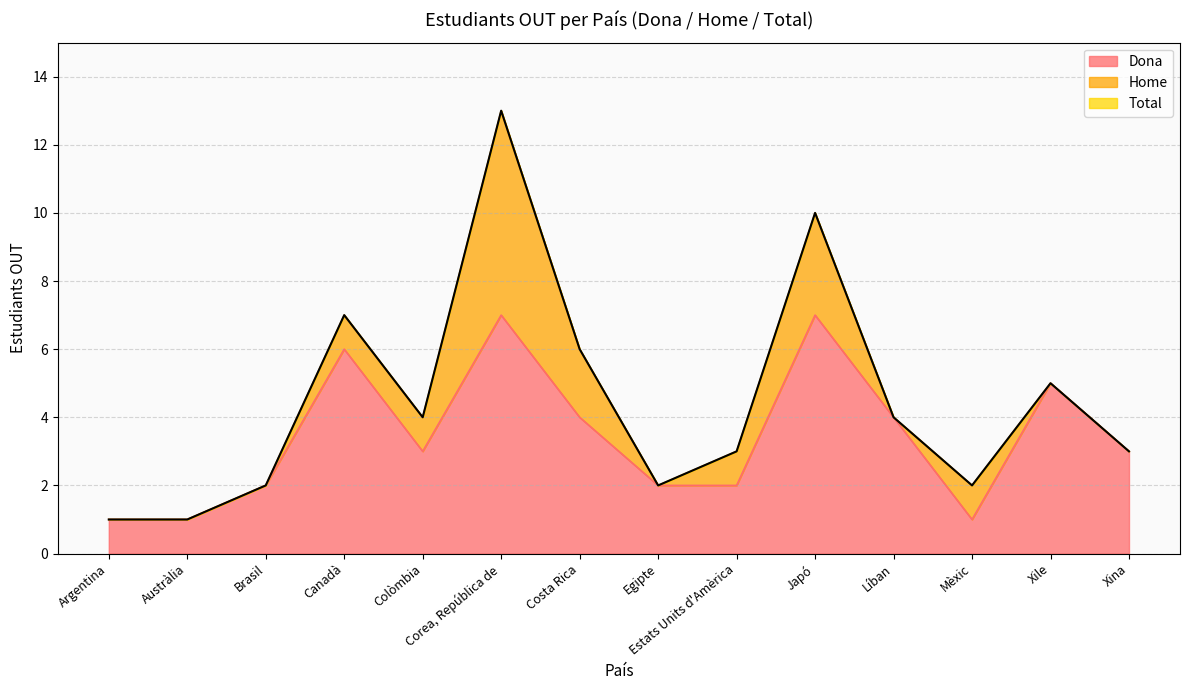

True or false: Total has more than 2 interior local peaks.

True